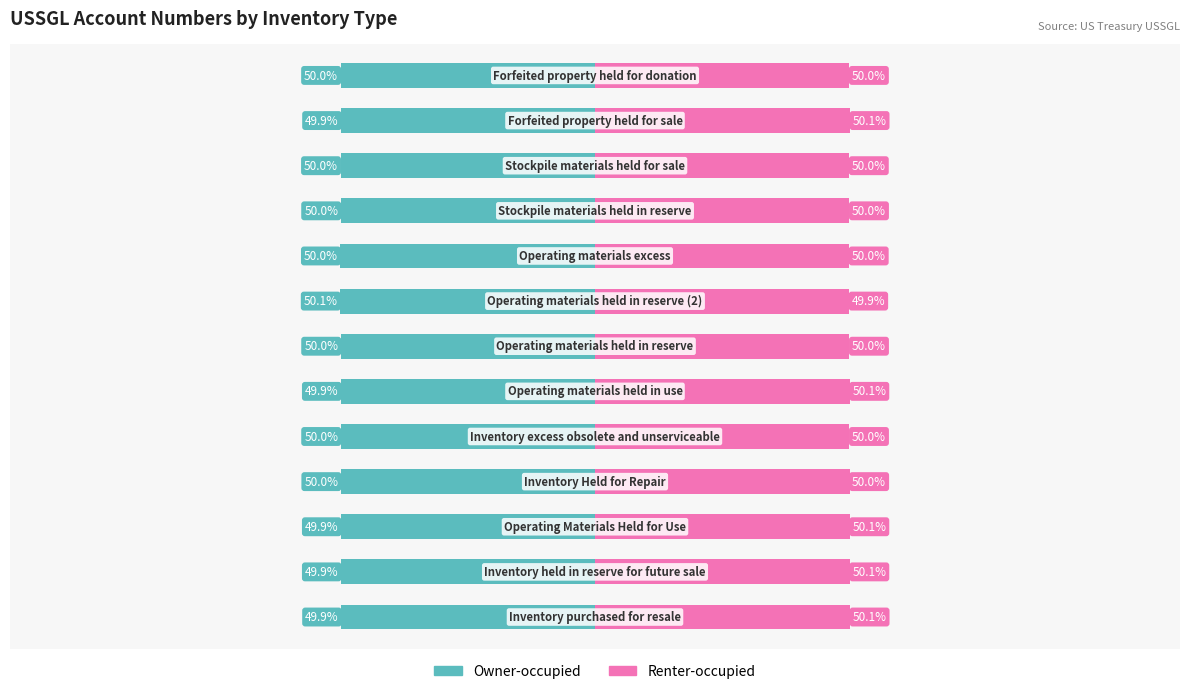

Does the chart contain stacked bars?

No